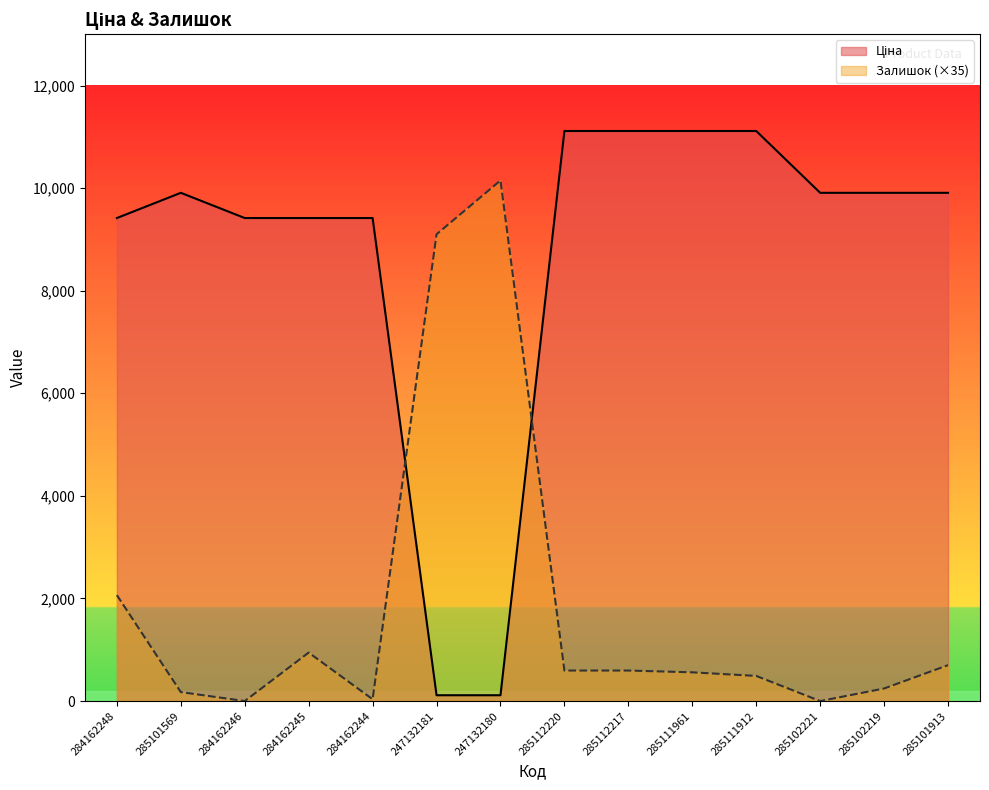

Between 284162246 and 285111961, which is larger?

285111961